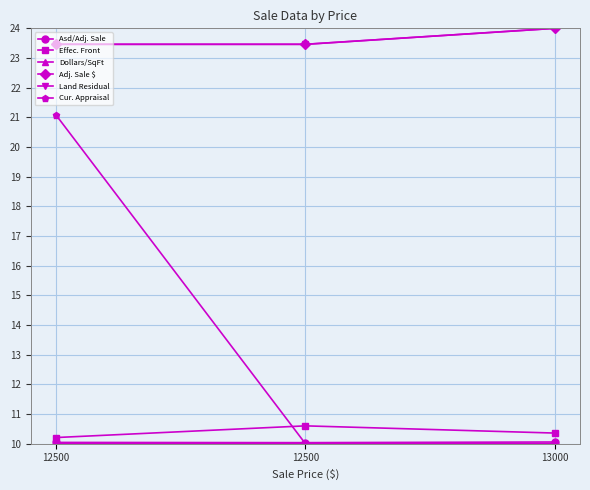

What are all the series names shown in the legend?

Asd/Adj. Sale, Effec. Front, Dollars/SqFt, Adj. Sale $, Land Residual, Cur. Appraisal